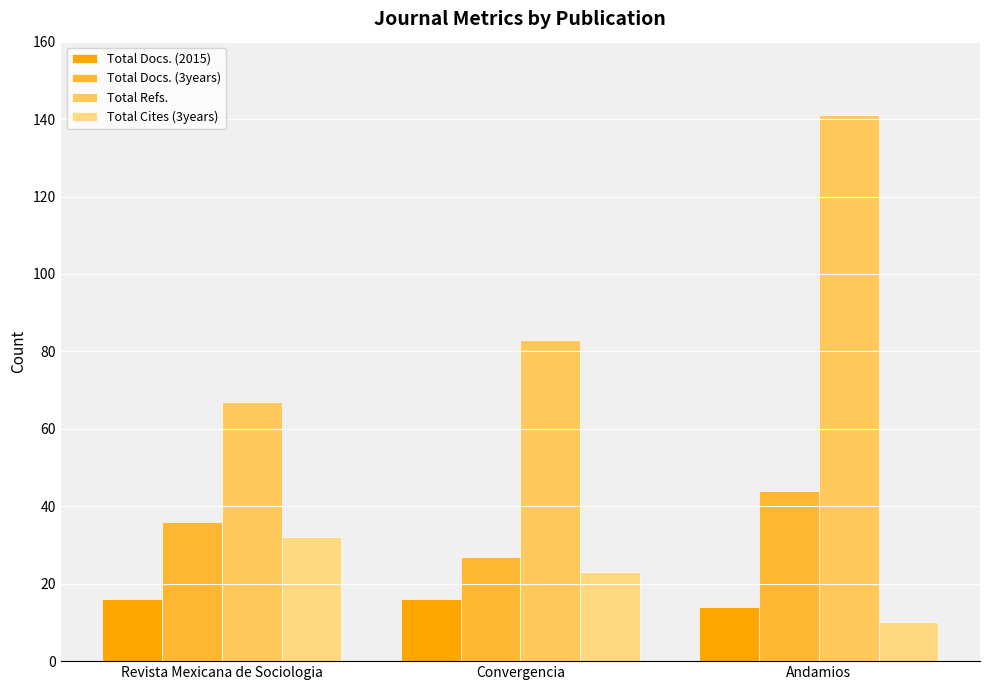

What position from the left is Convergencia?

2